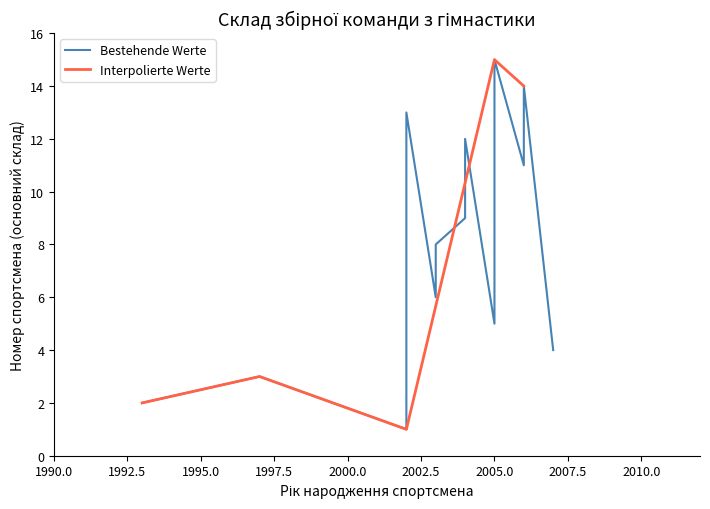

What is the maximum value shown in the chart?

15